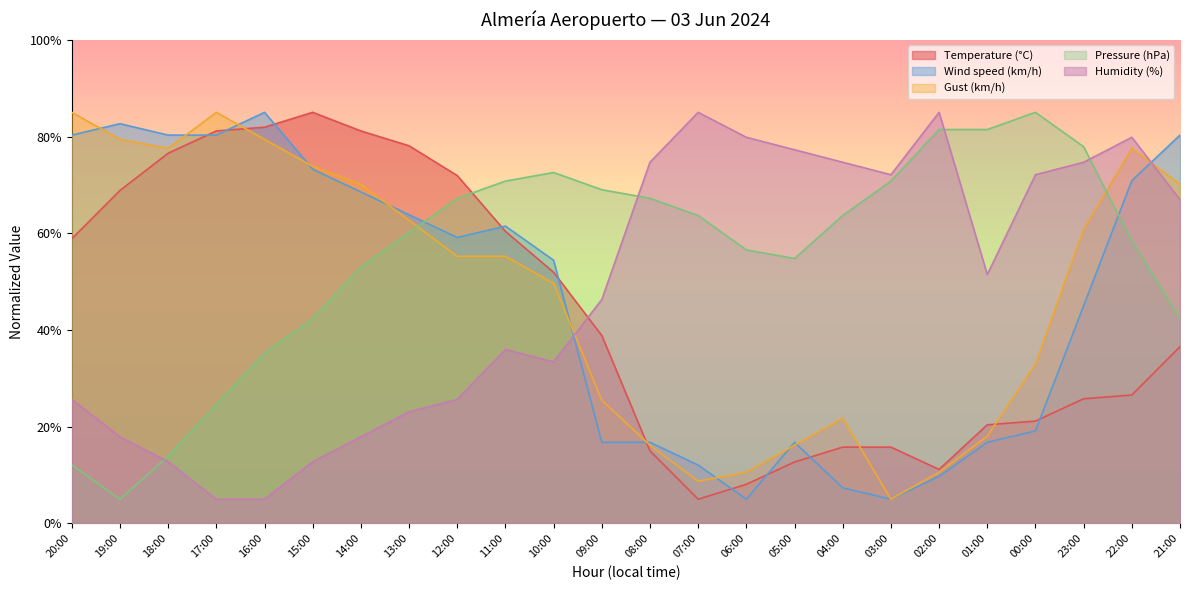

List the series in order of their peak value, lowest first.

Temperature (°C), Wind speed (km/h), Gust (km/h), Pressure (hPa), Humidity (%)